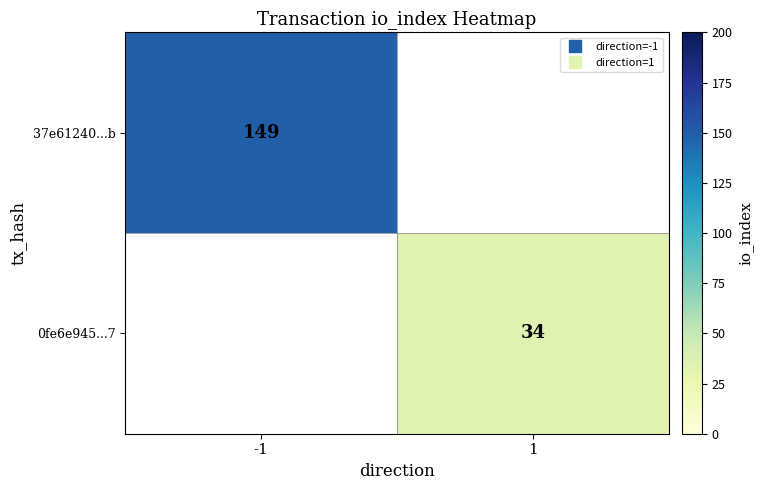

Which category has the highest value across all series?

-1